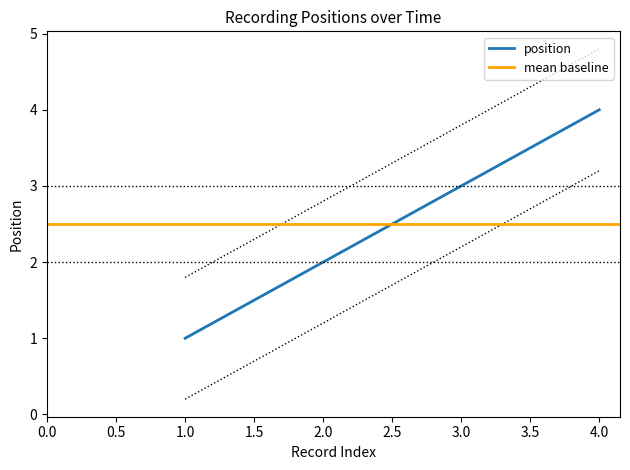

What is the difference between the maximum and minimum values?

3.0